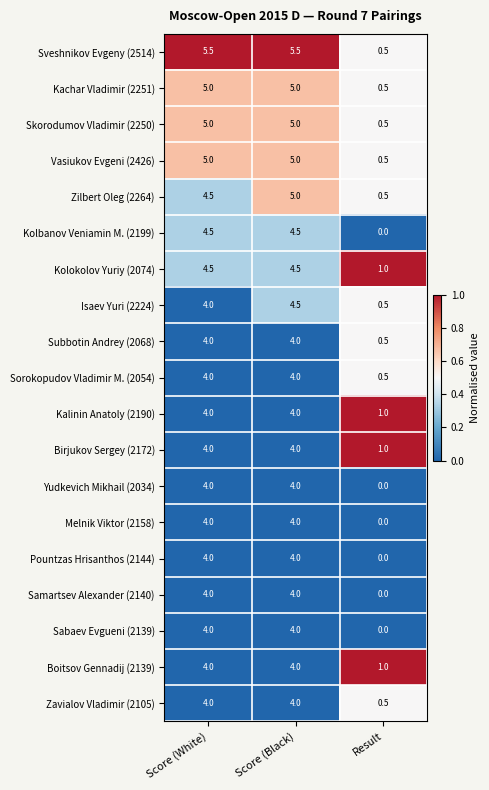

What is the lowest value of the Skorodumov Vladimir (2250) series?

0.5